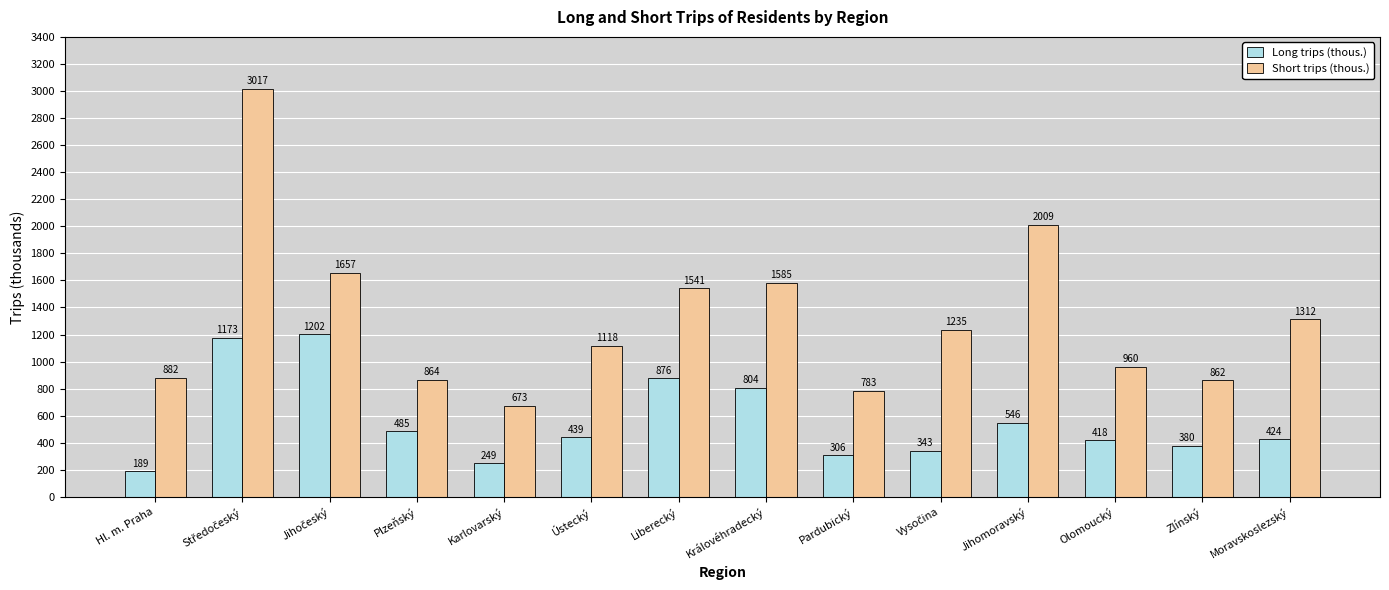

The Long trips (thous.) series shows 451.1 at Pardubický. True or false?

False